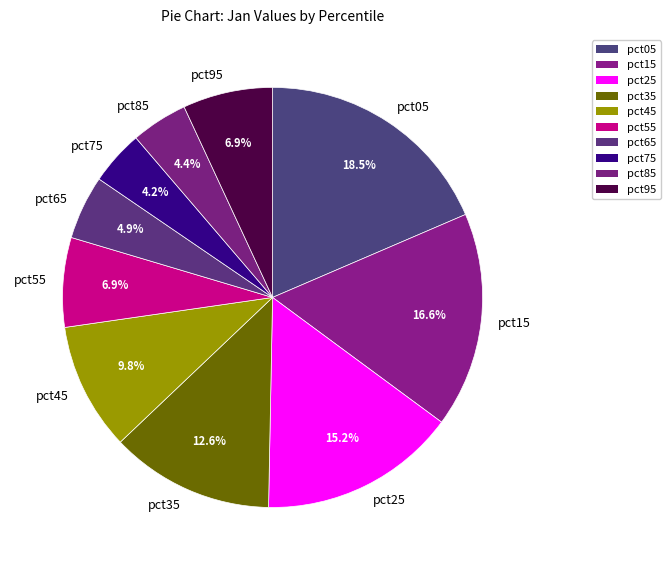

To the nearest percent, what percentage of the pie is pct25?

15%